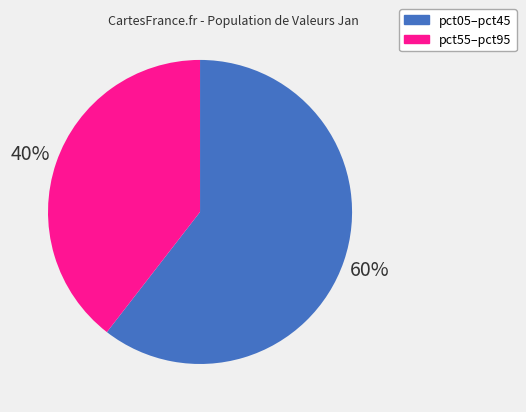

To the nearest percent, what is the average slice percentage?

50%